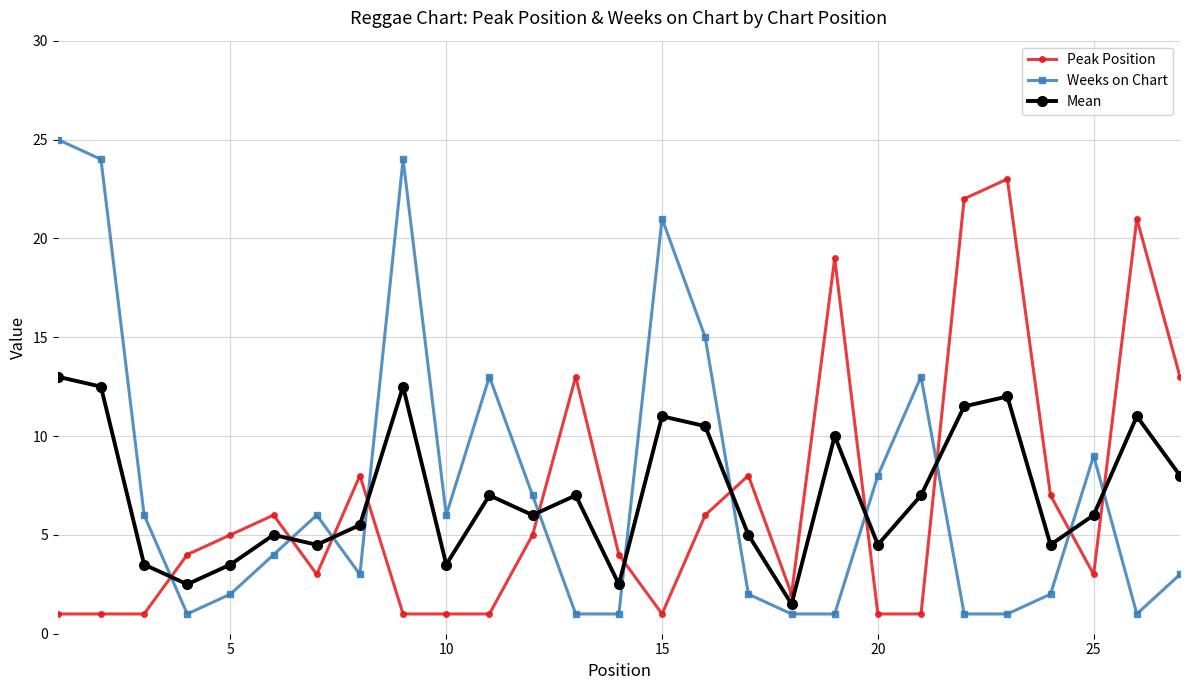

What is the difference between the maximum and minimum values in the Peak Position series?

22.0